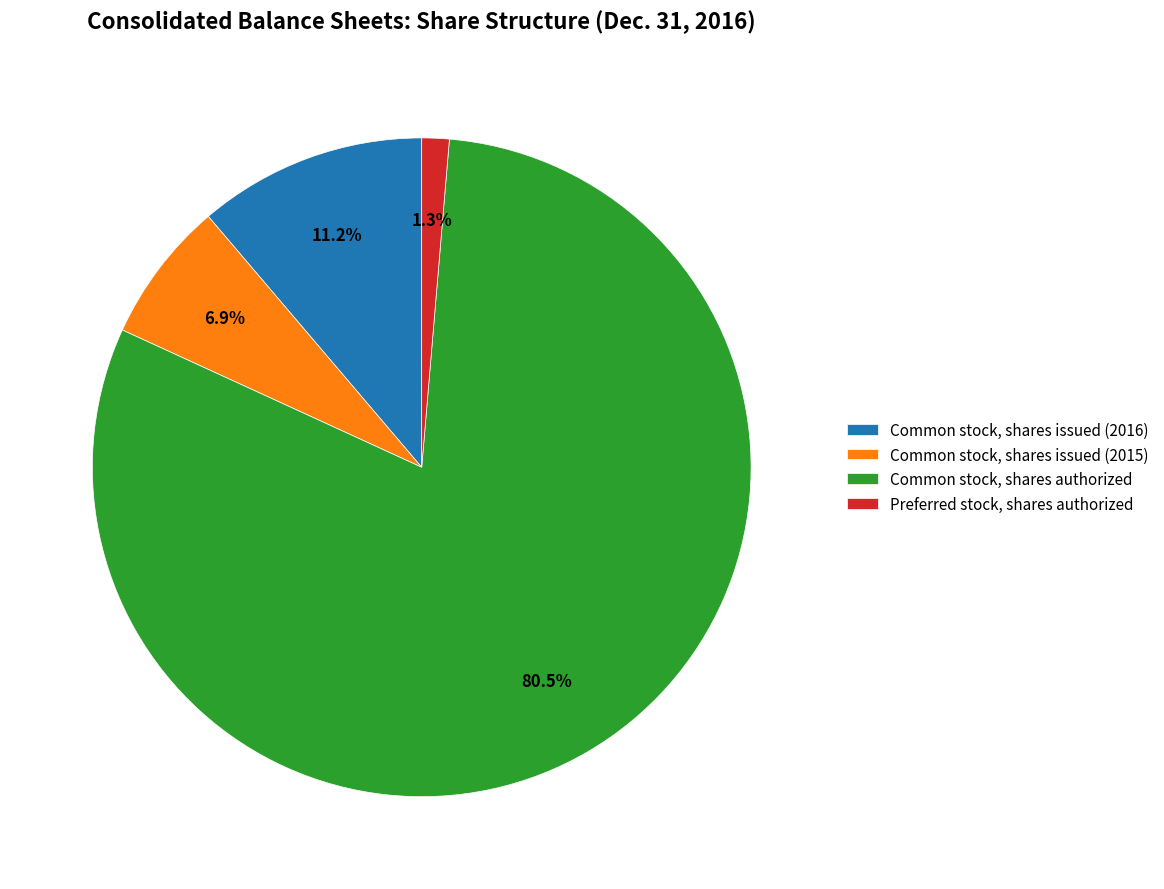

Do Preferred stock, shares authorized and Common stock, shares issued (2016) together represent more than half of the pie?

No